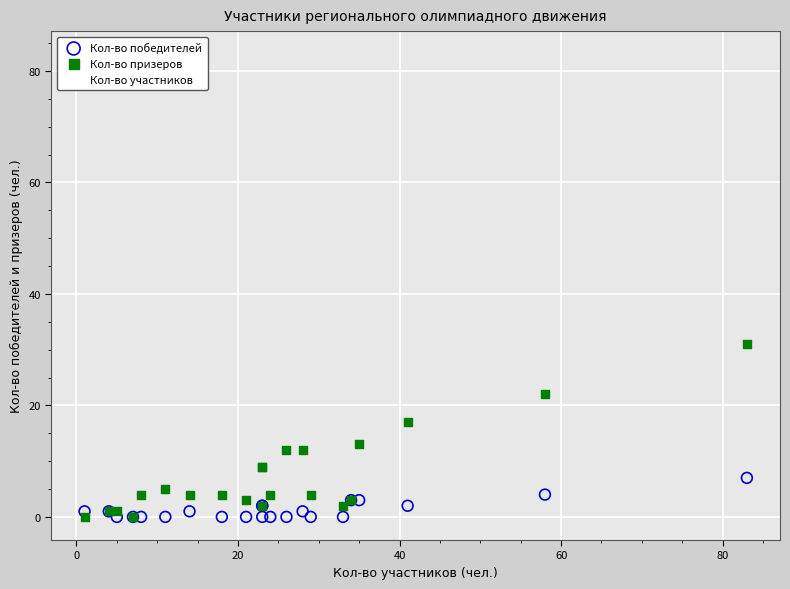

Which series has the widest spread of Y values?

Кол-во участников